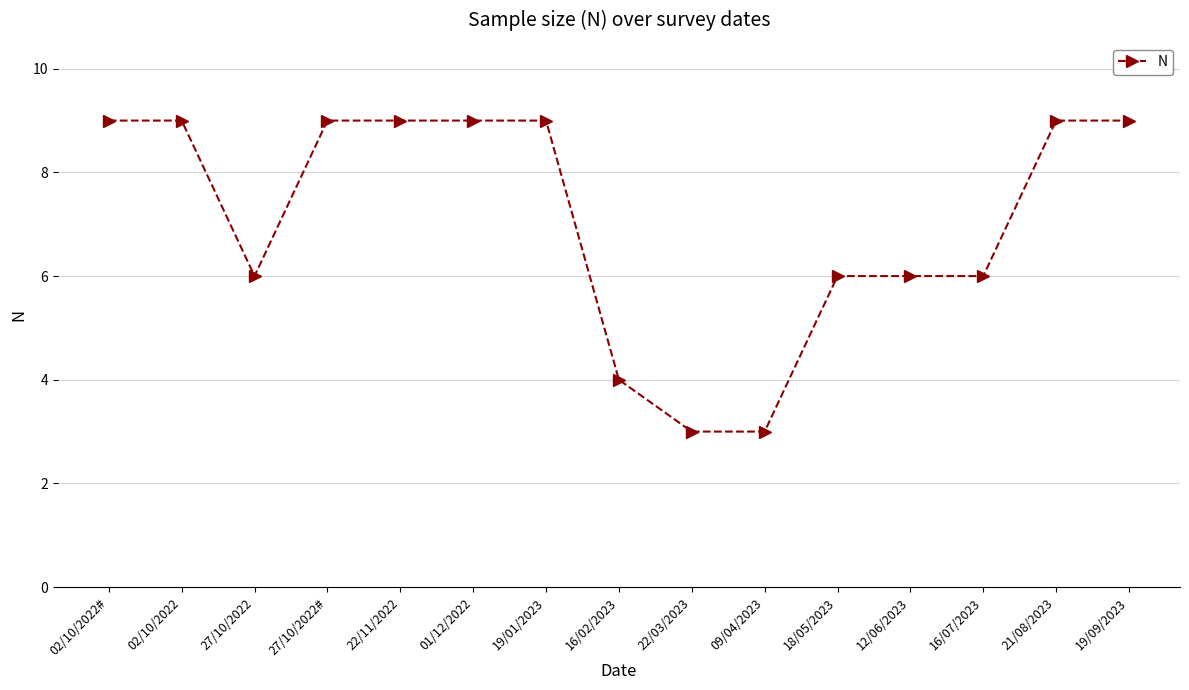

Is it true that the value at 19/01/2023 is 9?

True